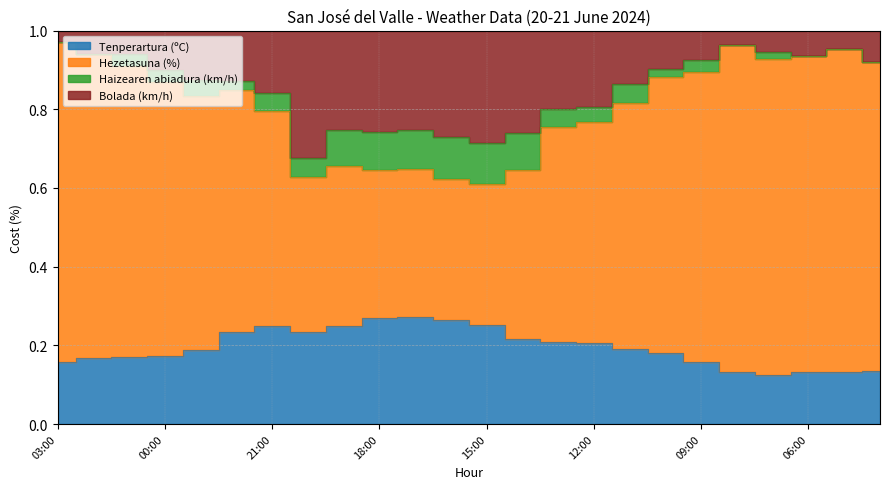

True or false: Bolada (km/h) and Hezetasuna (%) intersect in this chart.

False